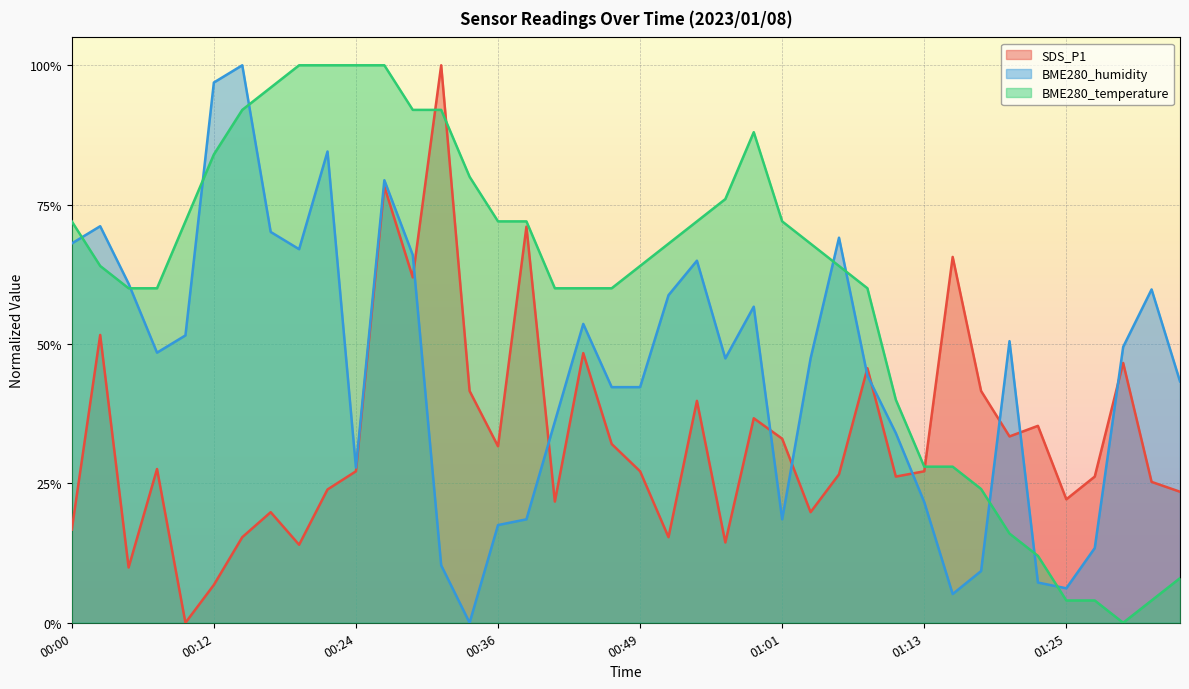

Which series has the widest spread of values?

SDS_P1